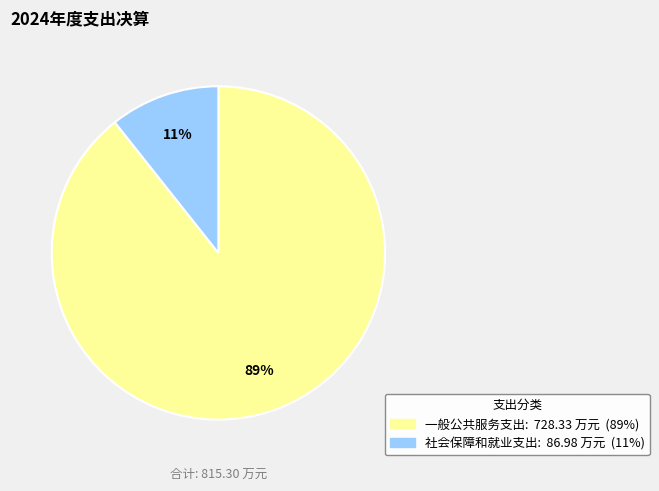

Which has a higher value, 一般公共服务支出 or 社会保障和就业支出?

一般公共服务支出